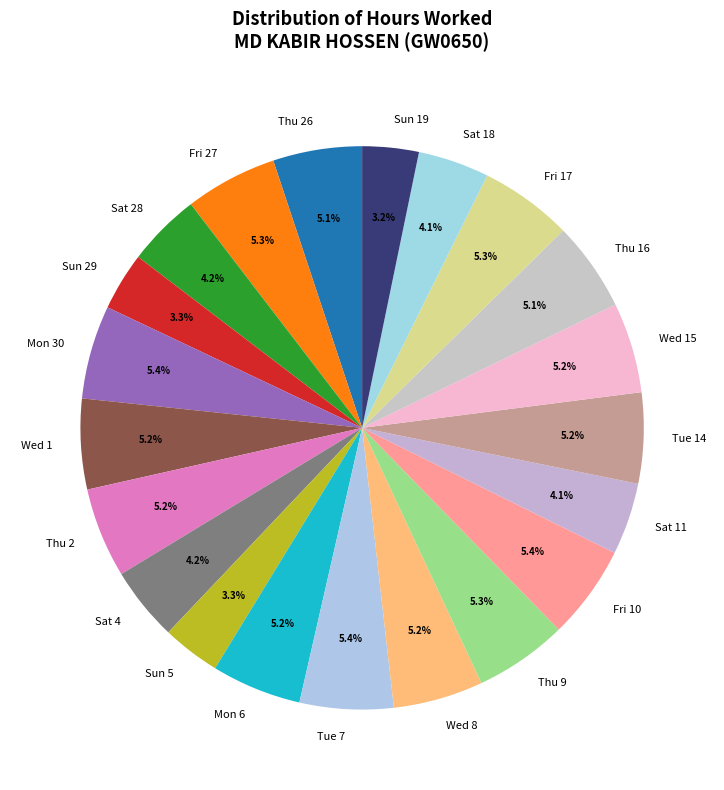

To the nearest percent, what portion does Mon 6 represent?

5%